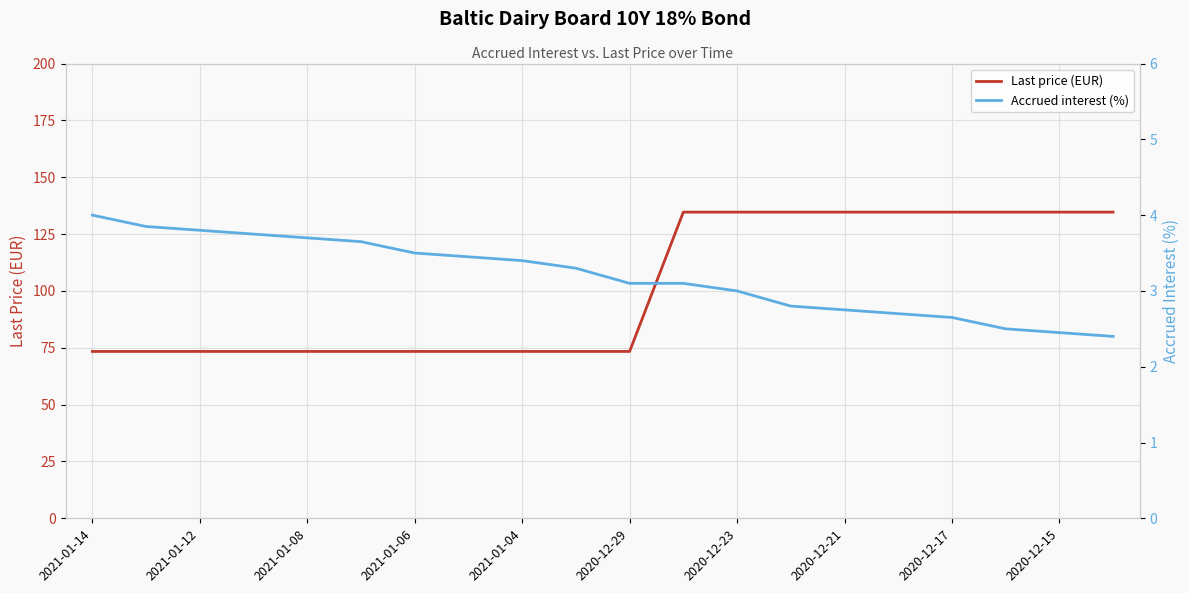

The Last price (EUR) series shows 121.9 at 2021-01-04. True or false?

False